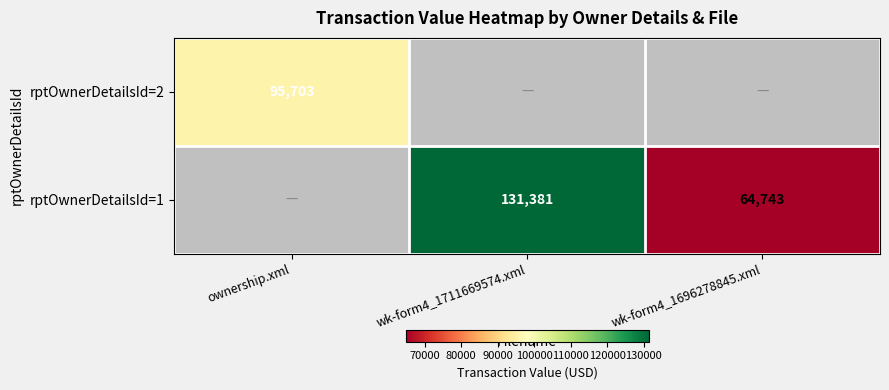

The rptOwnerDetailsId=1 series shows 79994 at wk-form4_1711669574.xml. True or false?

False